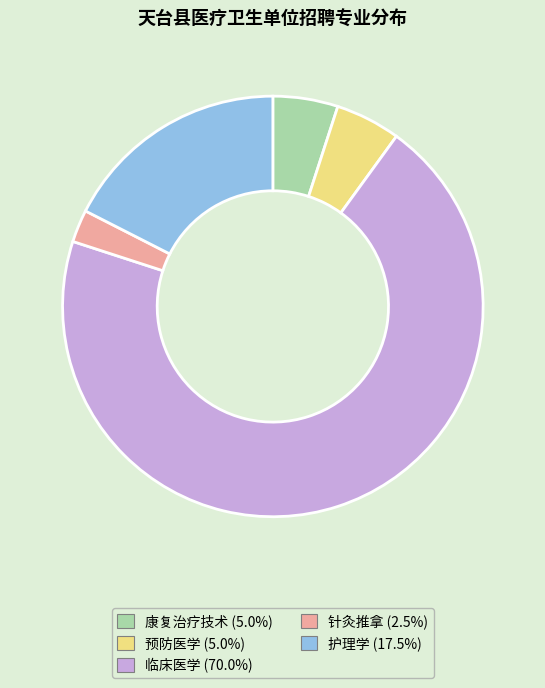

The 预防医学 slice represents 19% of the pie. True or false?

False